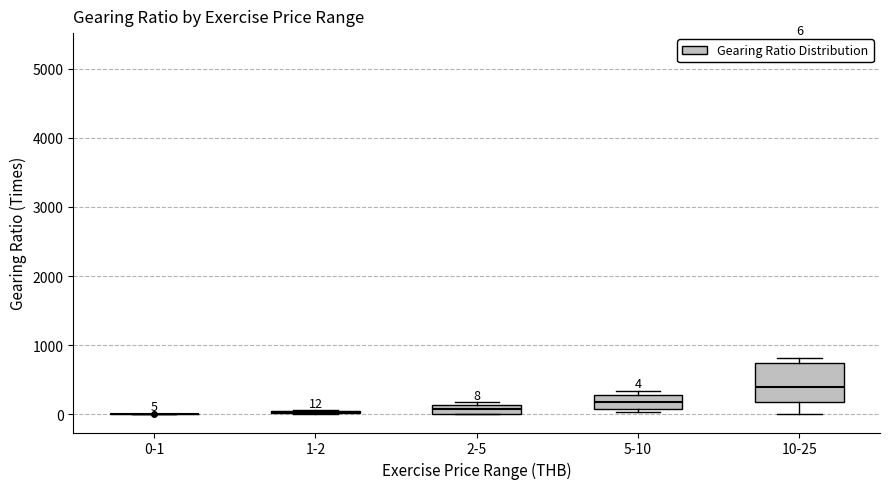

Which box is the tallest, from its lower edge to its upper edge?

10-25